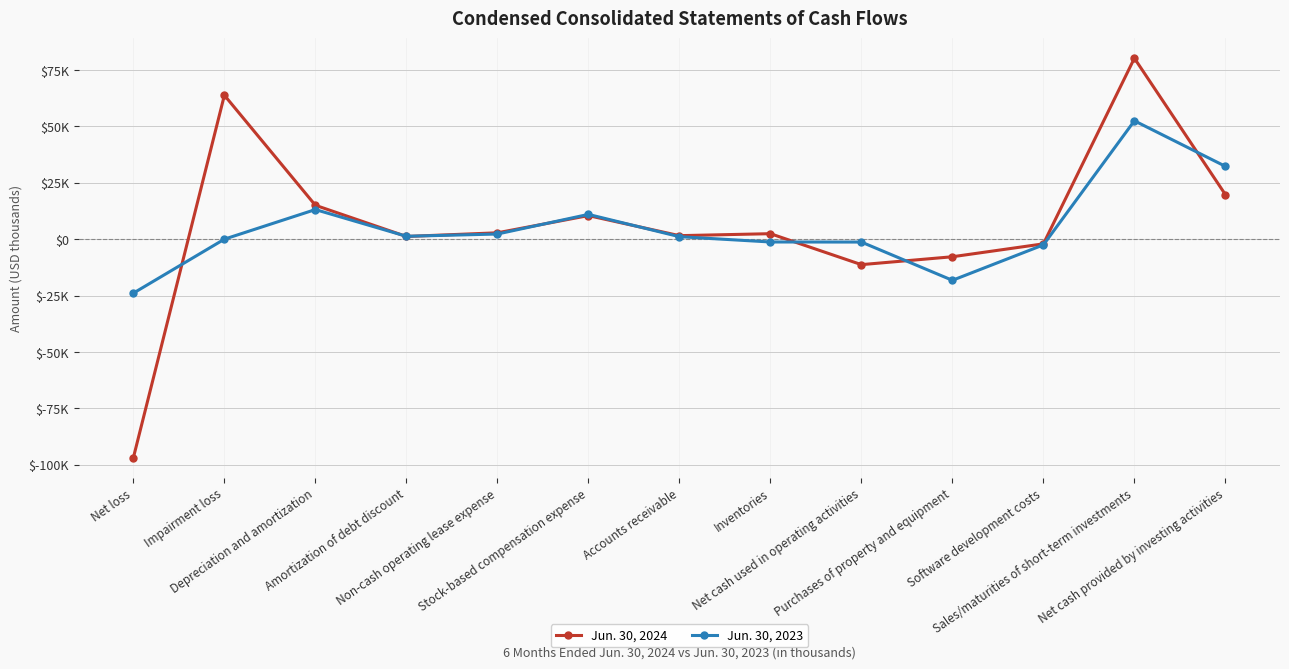

What are all the series names shown in the legend?

Jun. 30, 2024, Jun. 30, 2023